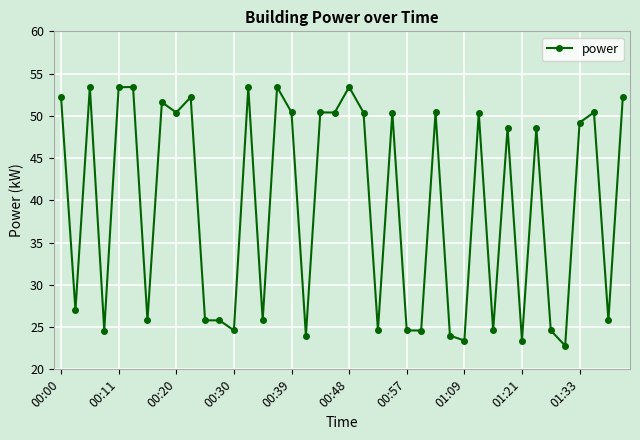

What is the difference between the maximum and second lowest values?

30.0